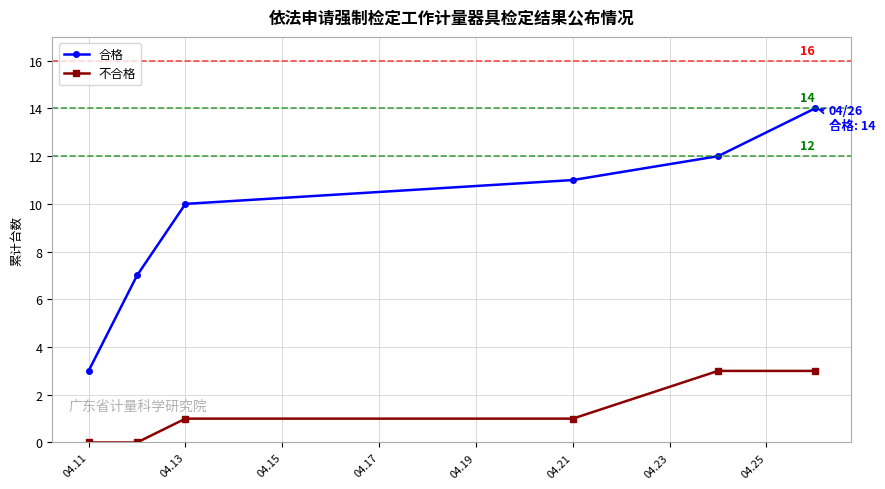

Does the chart display data point markers on the line(s)?

Yes